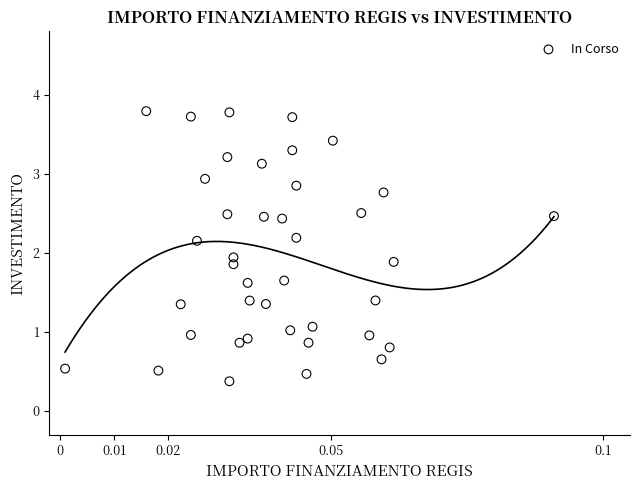

What is the range of Y values (max minus min)?

3.4